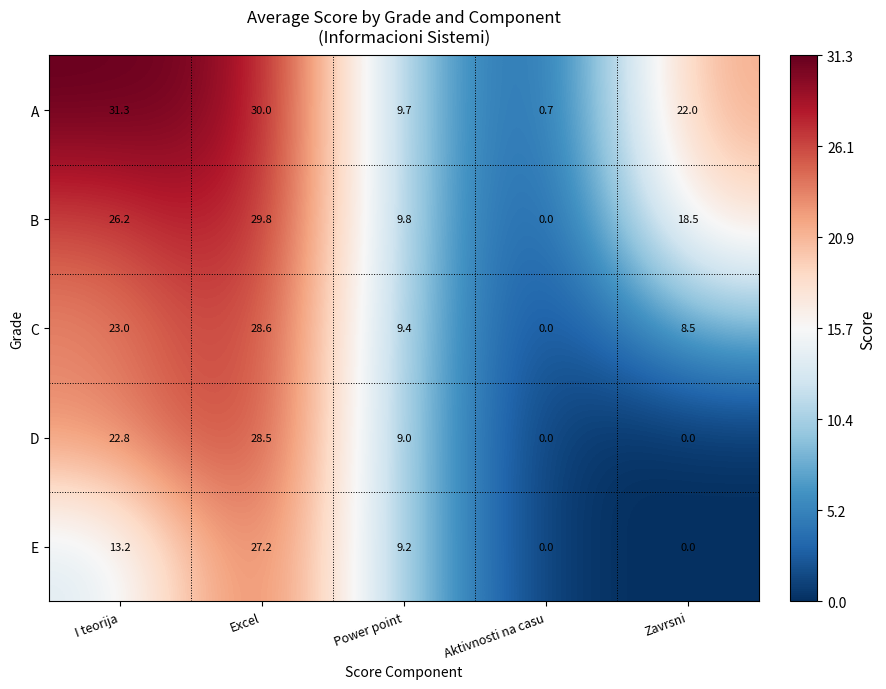

What is the total value across all series at Zavrsni?

49.0